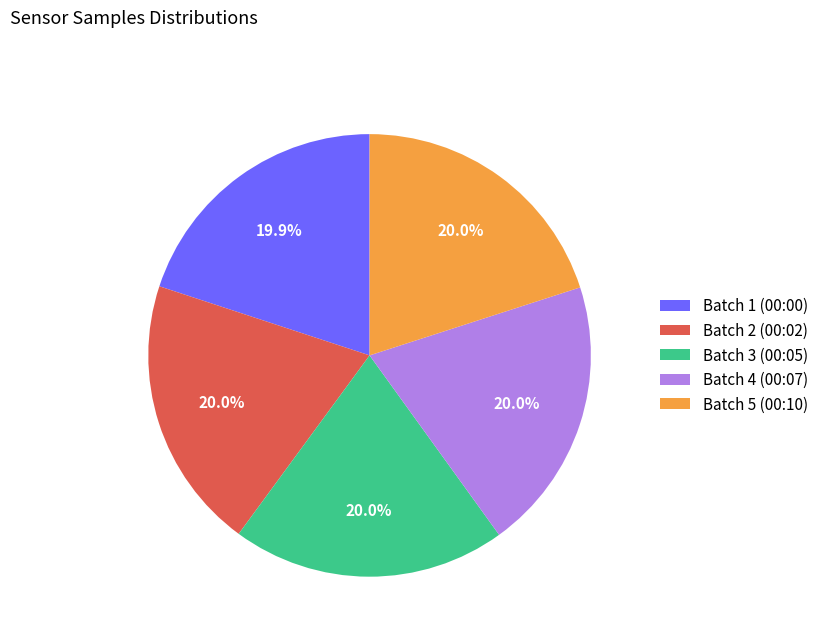

What is the total percentage of Batch 4 (00:07) and Batch 2 (00:02)?

40.0%